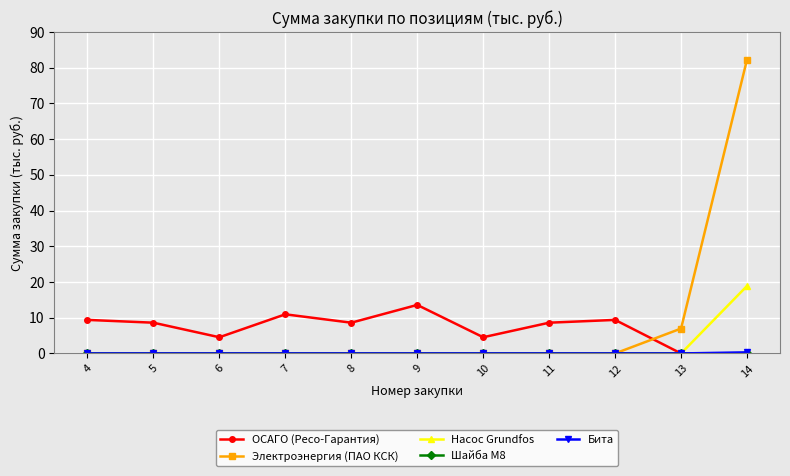

How many data points does each series have?

11